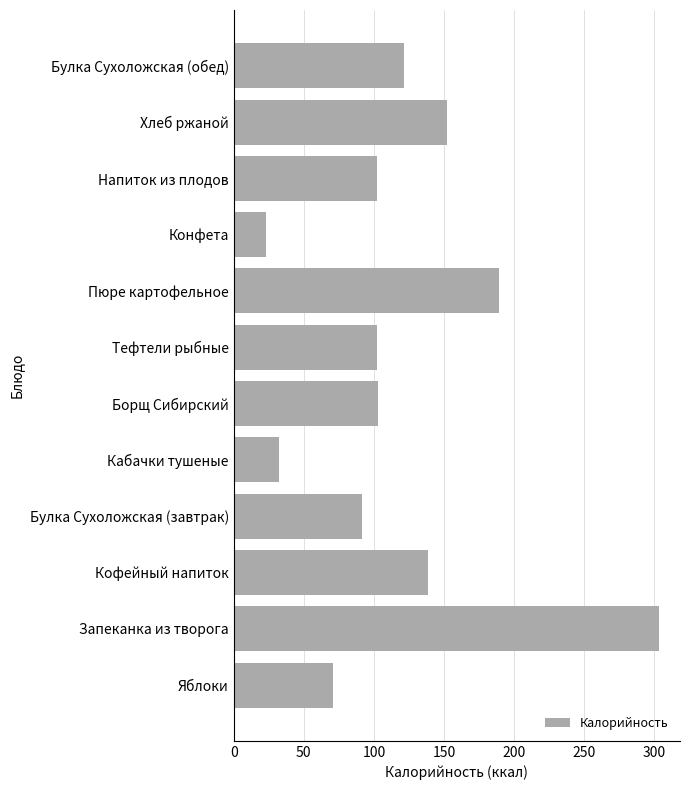

The value at Булка Сухоложская (завтрак) is 91.3. True or false?

True